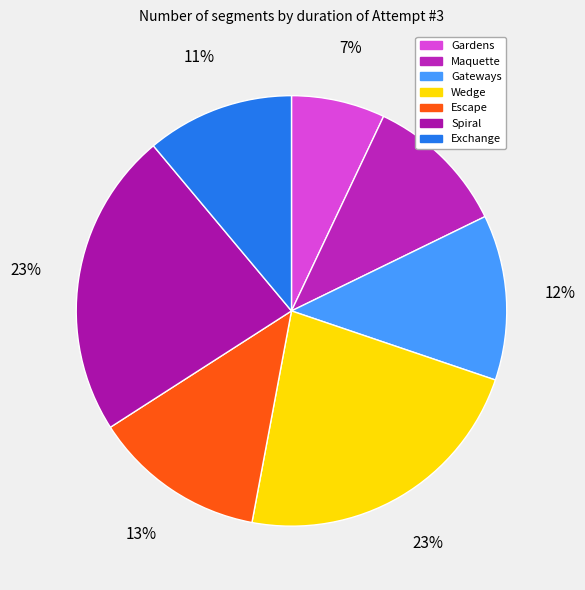

Do Wedge and Gateways together represent more than half of the pie?

No